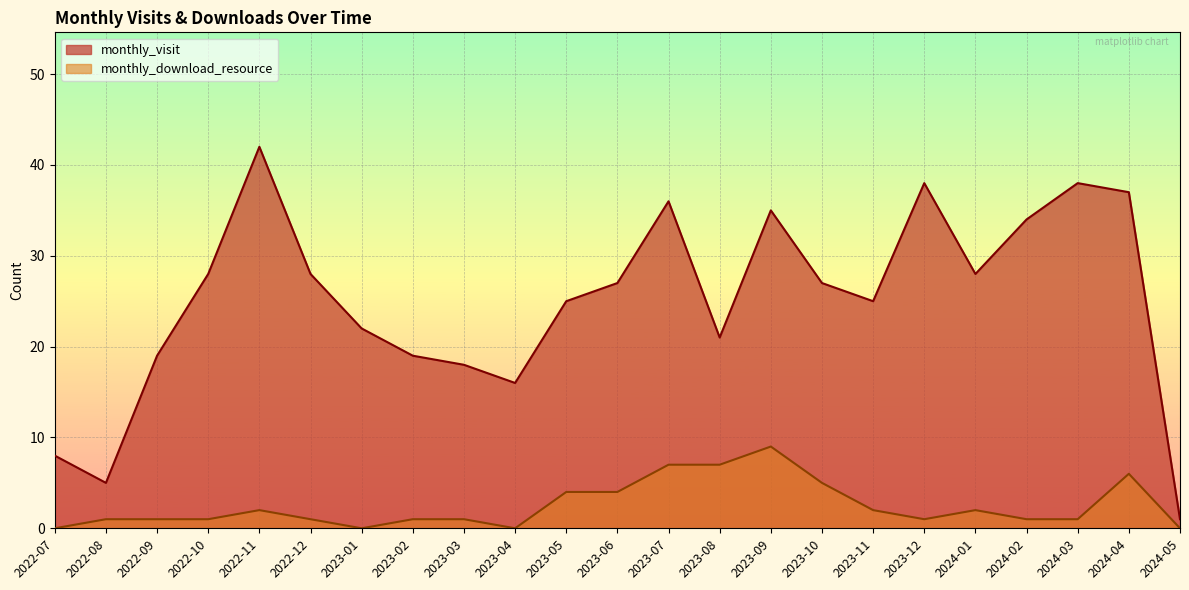

At how many categories does at least one series exceed 13?

20